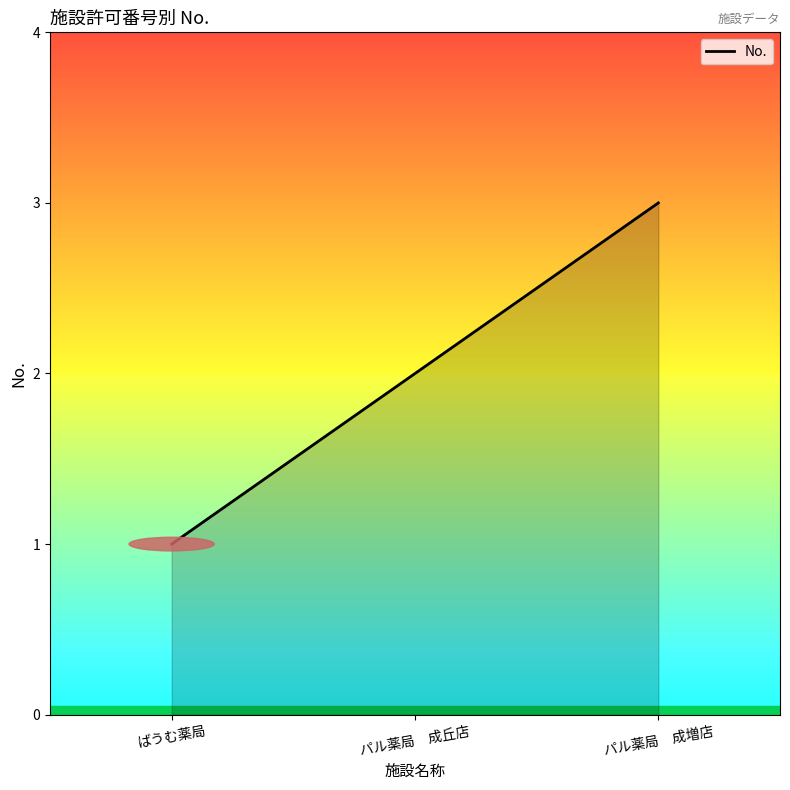

What is the difference between the maximum and second lowest values?

1